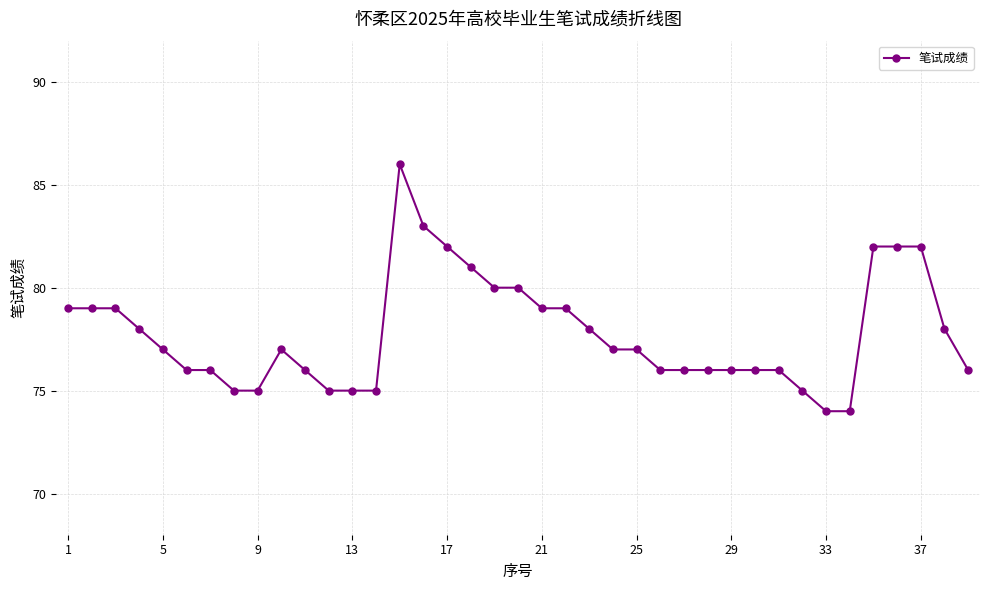

What is the average value?

78